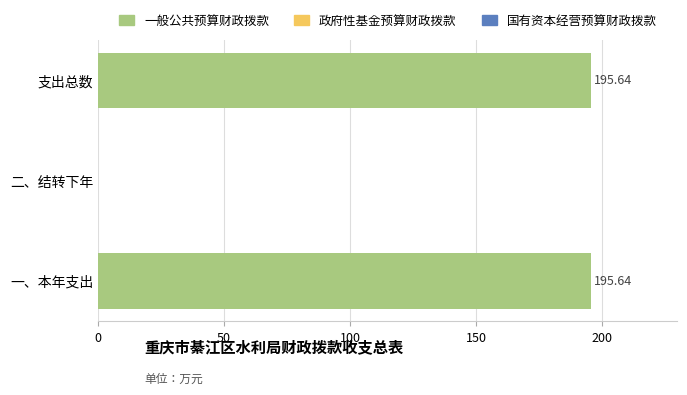

At which label is the value closest to 97?

二、结转下年